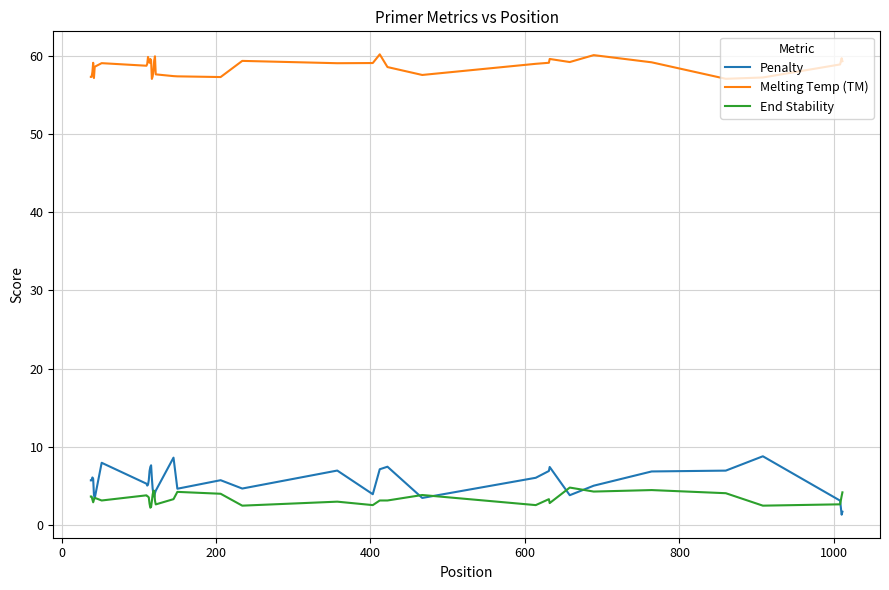

At how many categories does at least one series exceed 25?

40